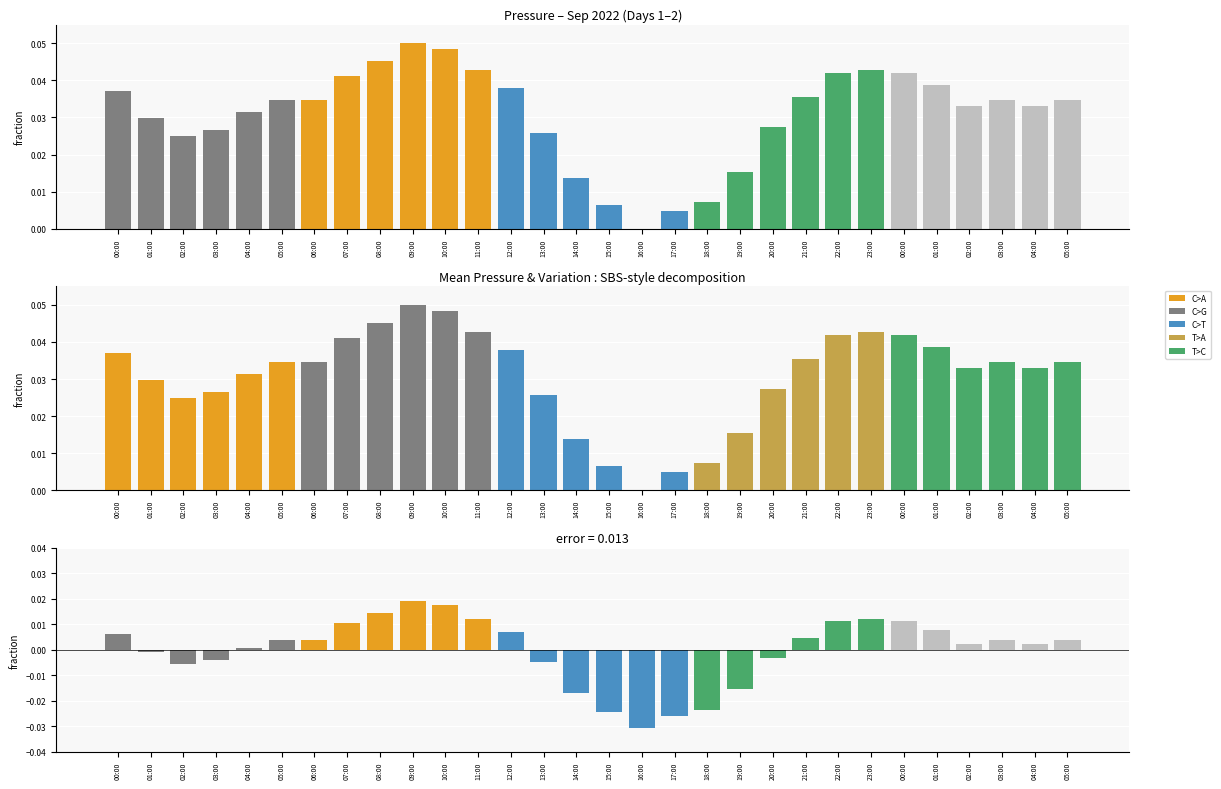

Reading right to left, extract all data points from this chart.

05:00=0.0	04:00=0.0	03:00=0.0	02:00=0.0	01:00=0.0	00:00=0.0	23:00=0.0	22:00=0.0	21:00=0.0	20:00=0.0	19:00=0.0	18:00=0.0	17:00=0.0	16:00=0.0	15:00=0.0	14:00=0.0	13:00=0.0	12:00=0.0	11:00=0.0	10:00=0.0	09:00=0.1	08:00=0.0	07:00=0.0	06:00=0.0	05:00=0.0	04:00=0.0	03:00=0.0	02:00=0.0	01:00=0.0	00:00=0.0